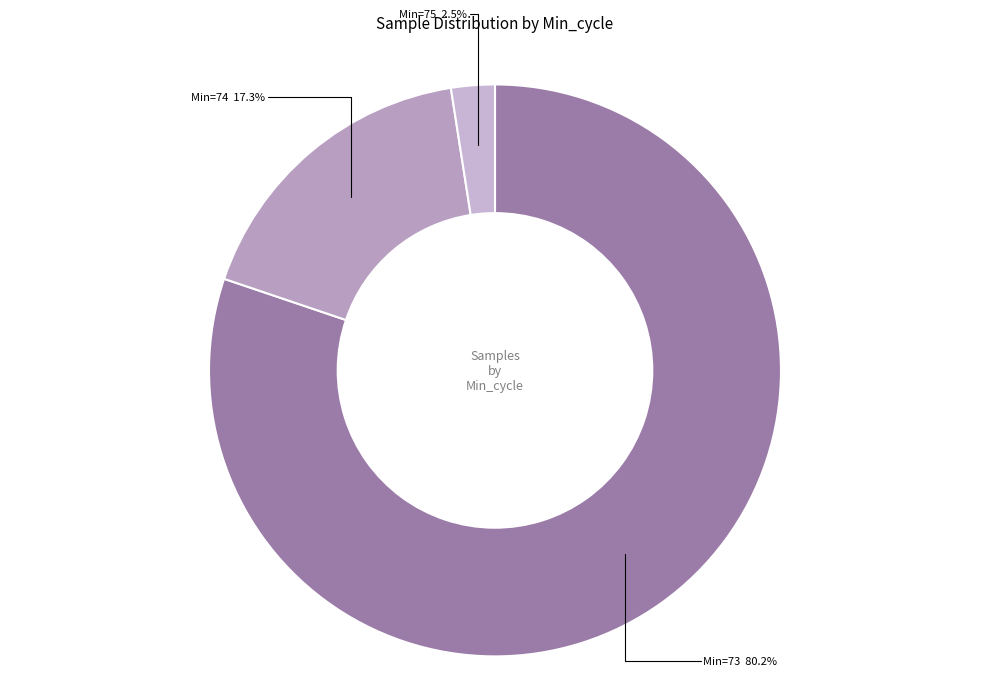

What is the largest slice in the pie chart?

73